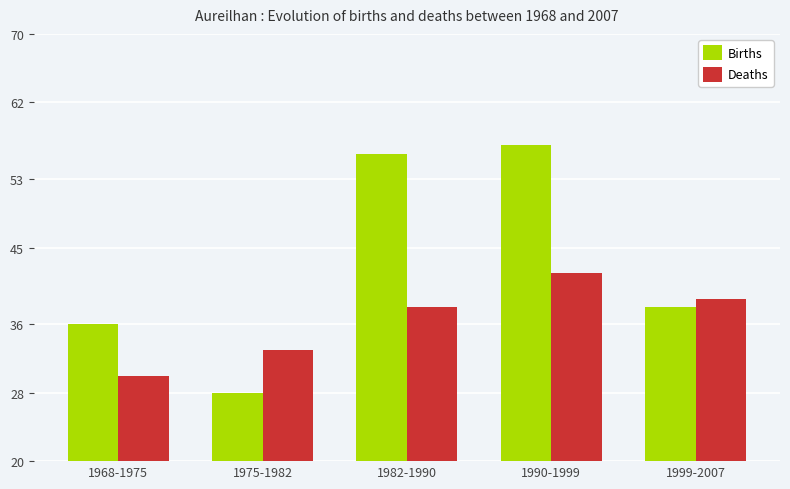

True or false: Deaths has a value of 40 at 1968-1975.

False